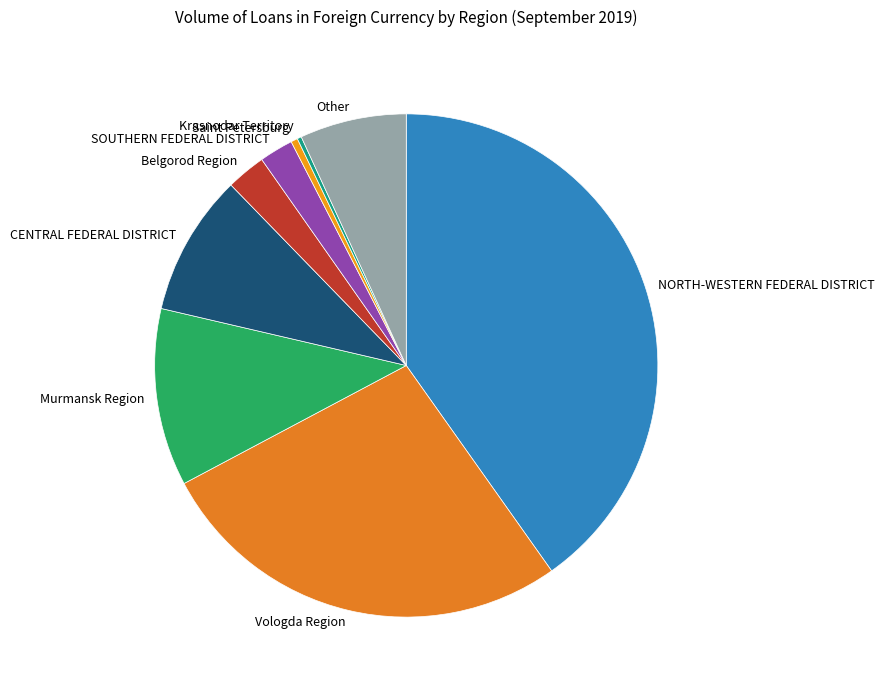

True or false: Saint Petersburg accounts for 0% of the total.

True